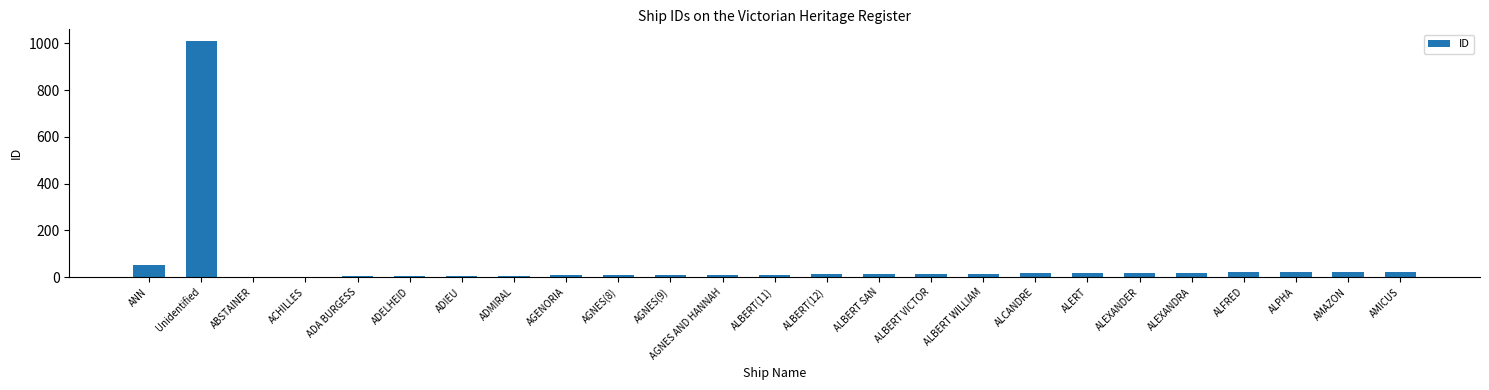

What is the sum of all values?

1339